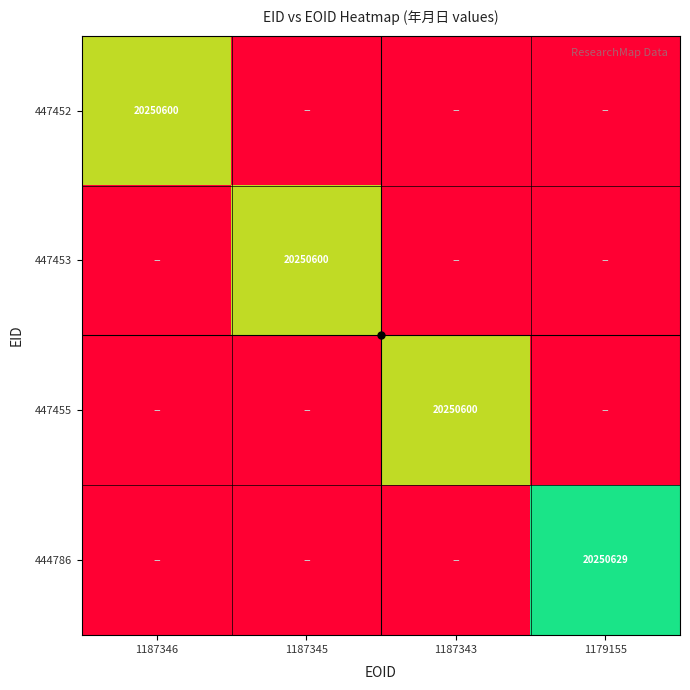

True or false: 447453 has a value of 20250500 at 1179155.

True